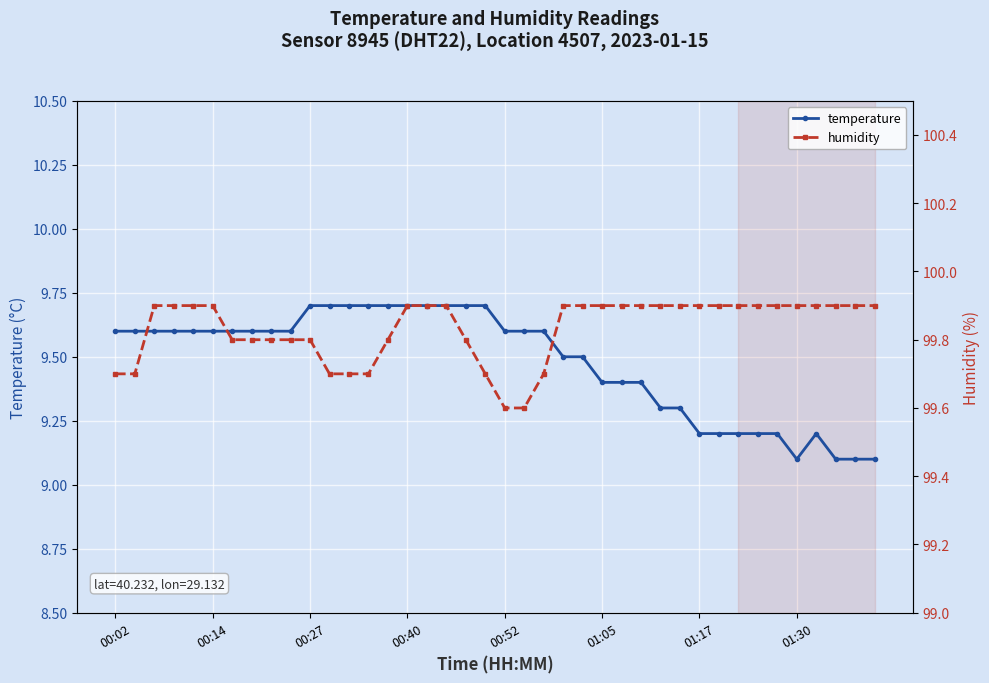

How many interior local valleys does the temperature series have?

1